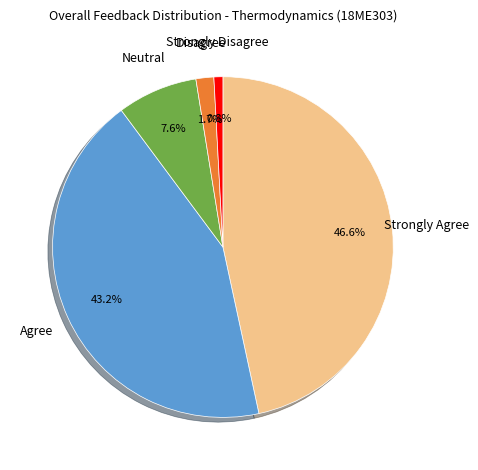

Between Agree and Strongly Agree, which is larger?

Strongly Agree